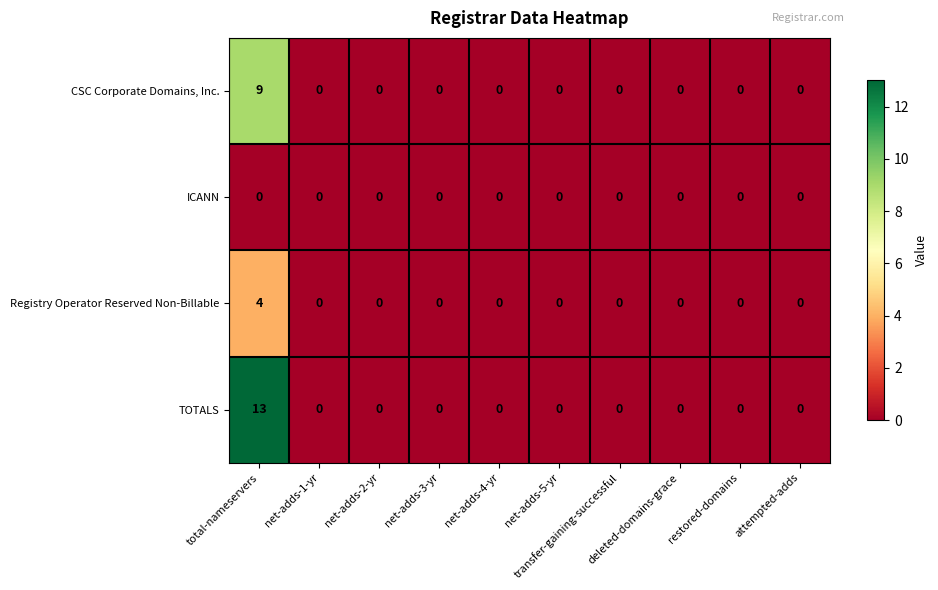

What is the difference between the maximum and minimum values in the TOTALS series?

13